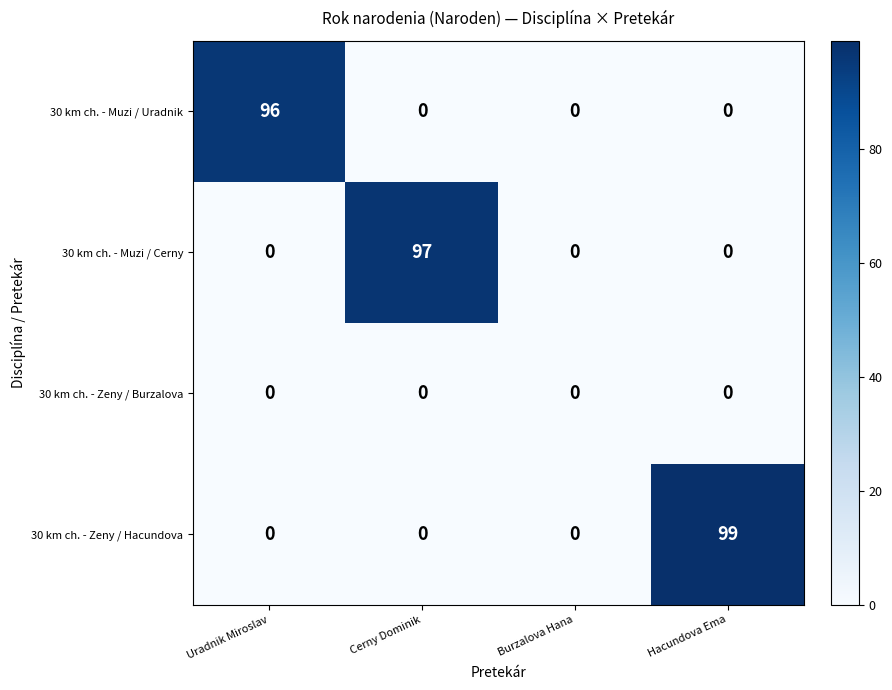

List the series in order of their peak value, lowest first.

30 km ch. - Zeny / Burzalova, 30 km ch. - Muzi / Uradnik, 30 km ch. - Muzi / Cerny, 30 km ch. - Zeny / Hacundova